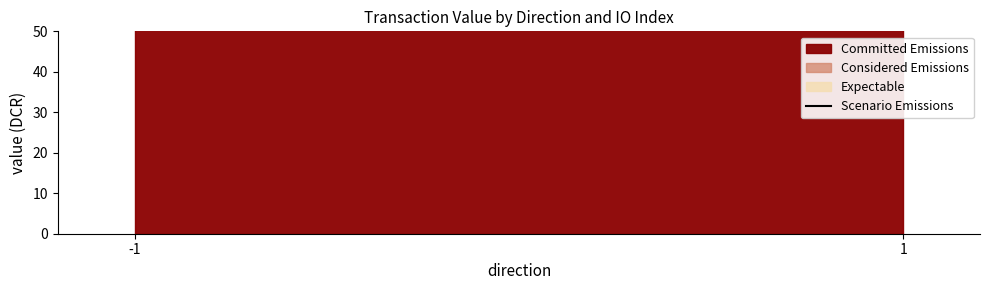

Between -1 and -1, which series saw the biggest shift?

Committed Emissions